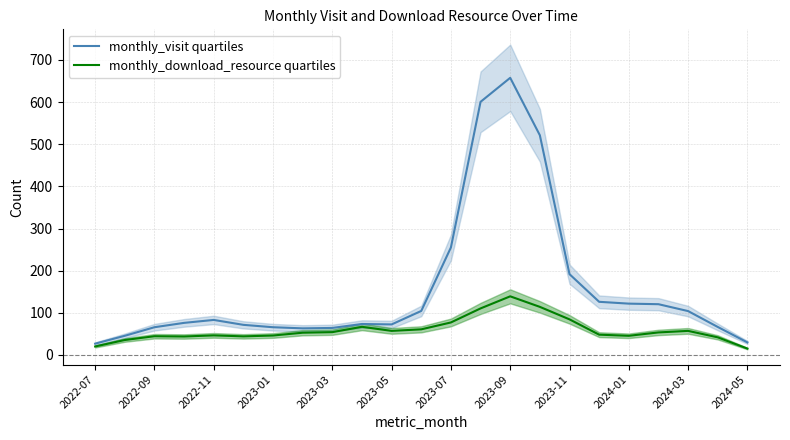

The value of monthly_download_resource quartiles at 2023-05 is 57.0. True or false?

True